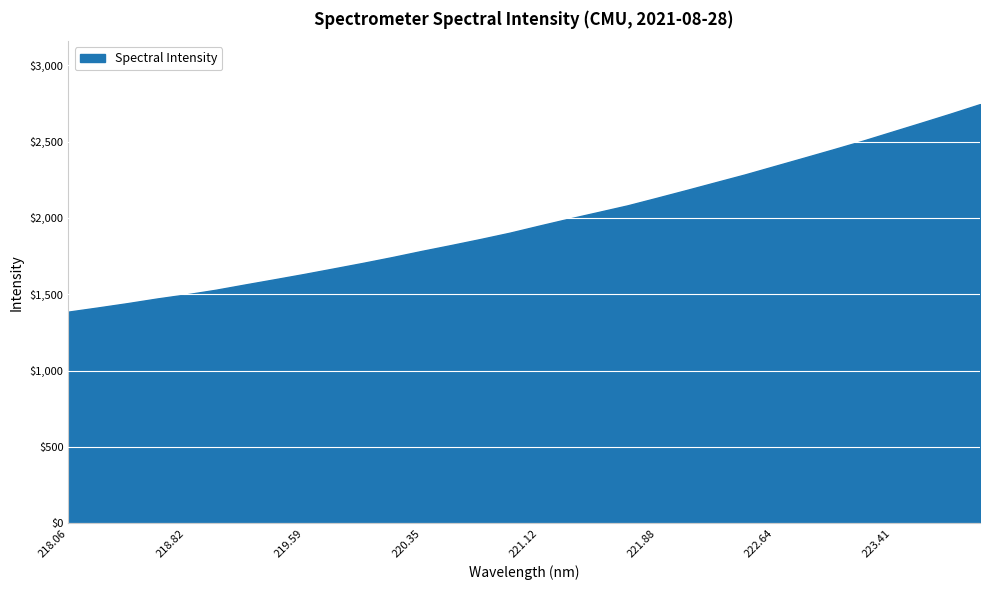

Reading left to right, list all the values displayed in this chart.

1386.8	1414.0	1442.2	1472.4	1499.7	1529.8	1564.5	1598.5	1633.1	1669.2	1705.7	1743.9	1784.1	1822.5	1862.2	1903.7	1949.9	1995.1	2038.6	2082.3	2132.1	2182.6	2234.0	2285.1	2339.8	2394.3	2449.3	2505.3	2564.6	2623.7	2683.5	2745.3